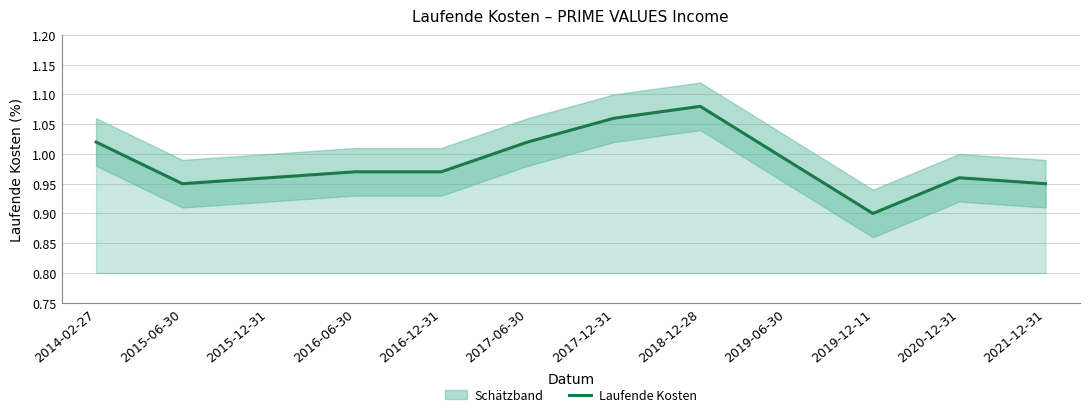

At which label does Laufende Kosten reach its minimum?

2019-12-11